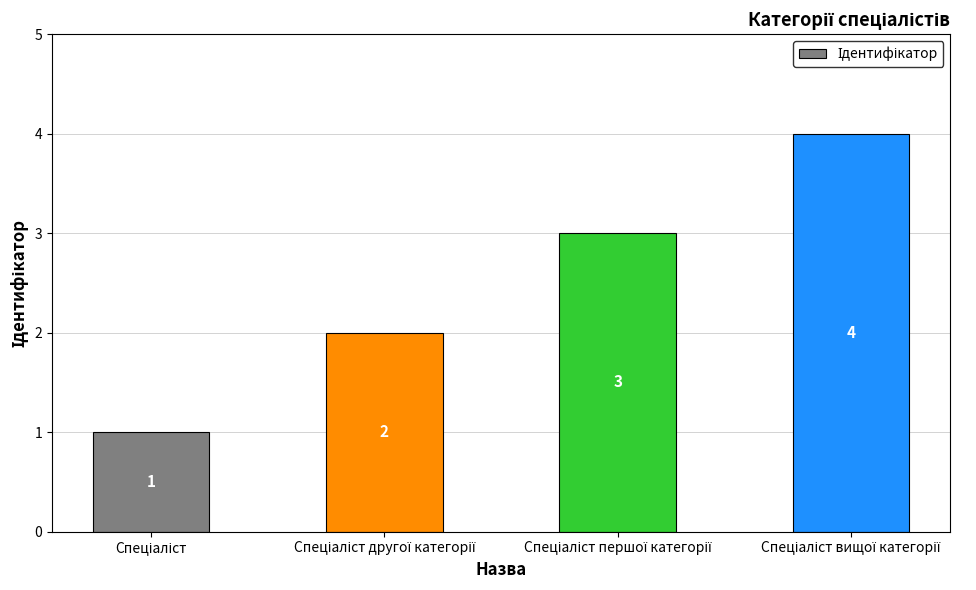

What is the greatest value displayed?

4